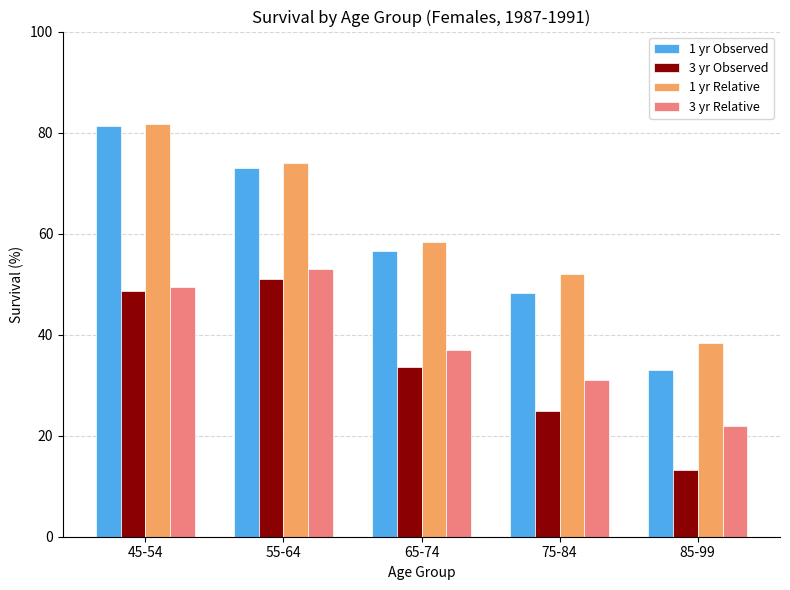

At 55-64, list the series in order from smallest to largest.

3 yr Observed, 3 yr Relative, 1 yr Observed, 1 yr Relative